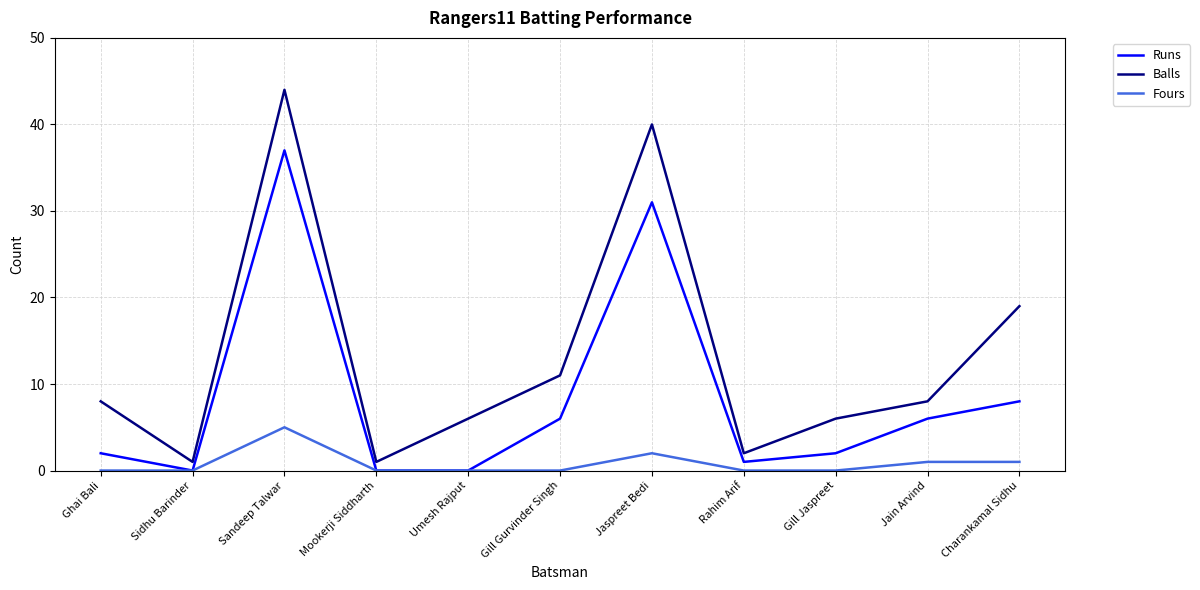

What are all the series names shown in the legend?

Runs, Balls, Fours